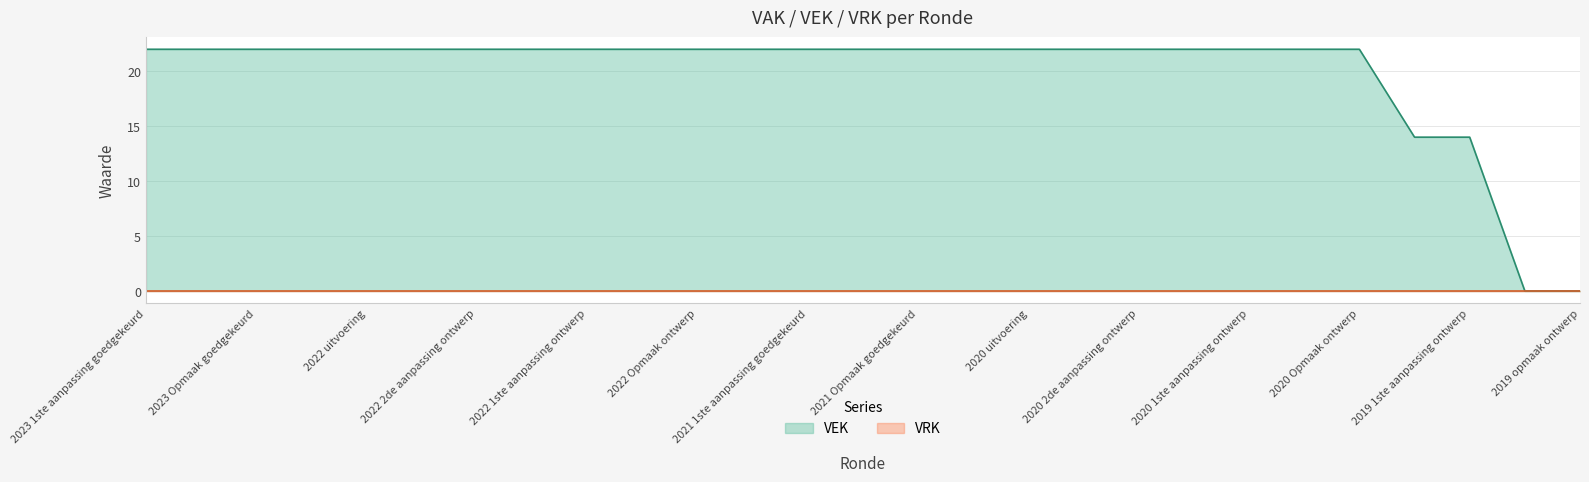

True or false: VEK has a value of 22 at 2022 1ste aanpassing ontwerp.

True